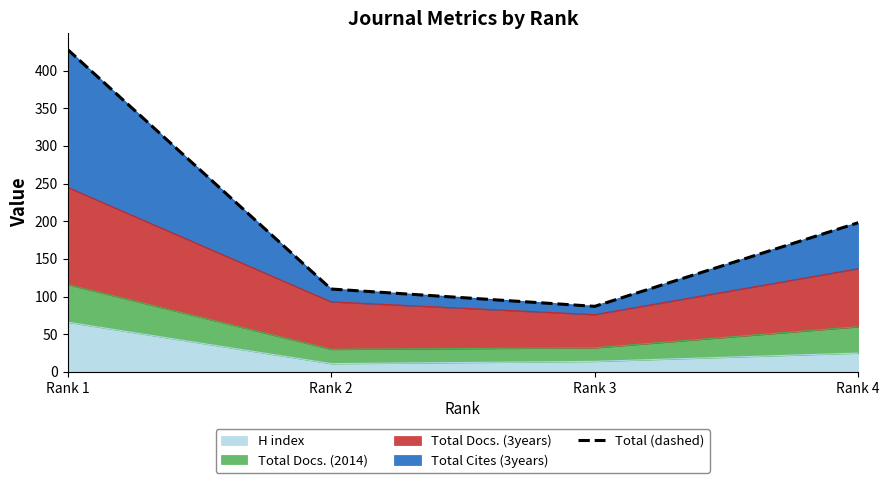

The value at Rank 3 is 31. True or false?

False